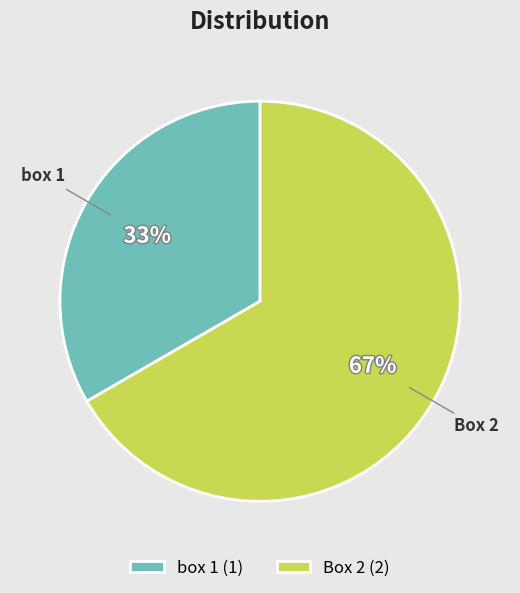

To the nearest percent, what is the combined percentage of box 1 and Box 2?

100%